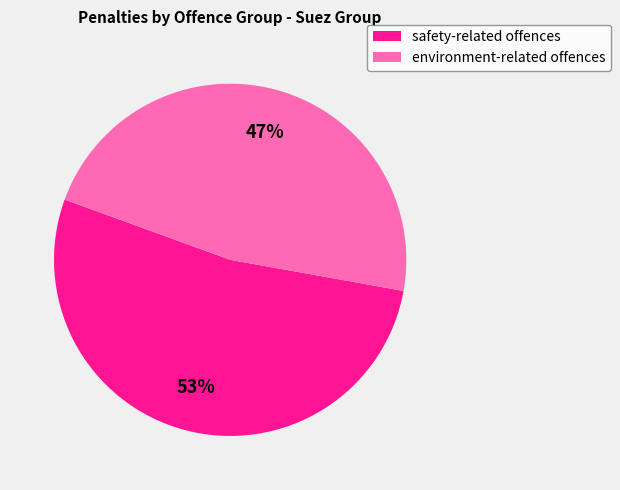

Which category has the smallest portion of the pie?

environment-related offences